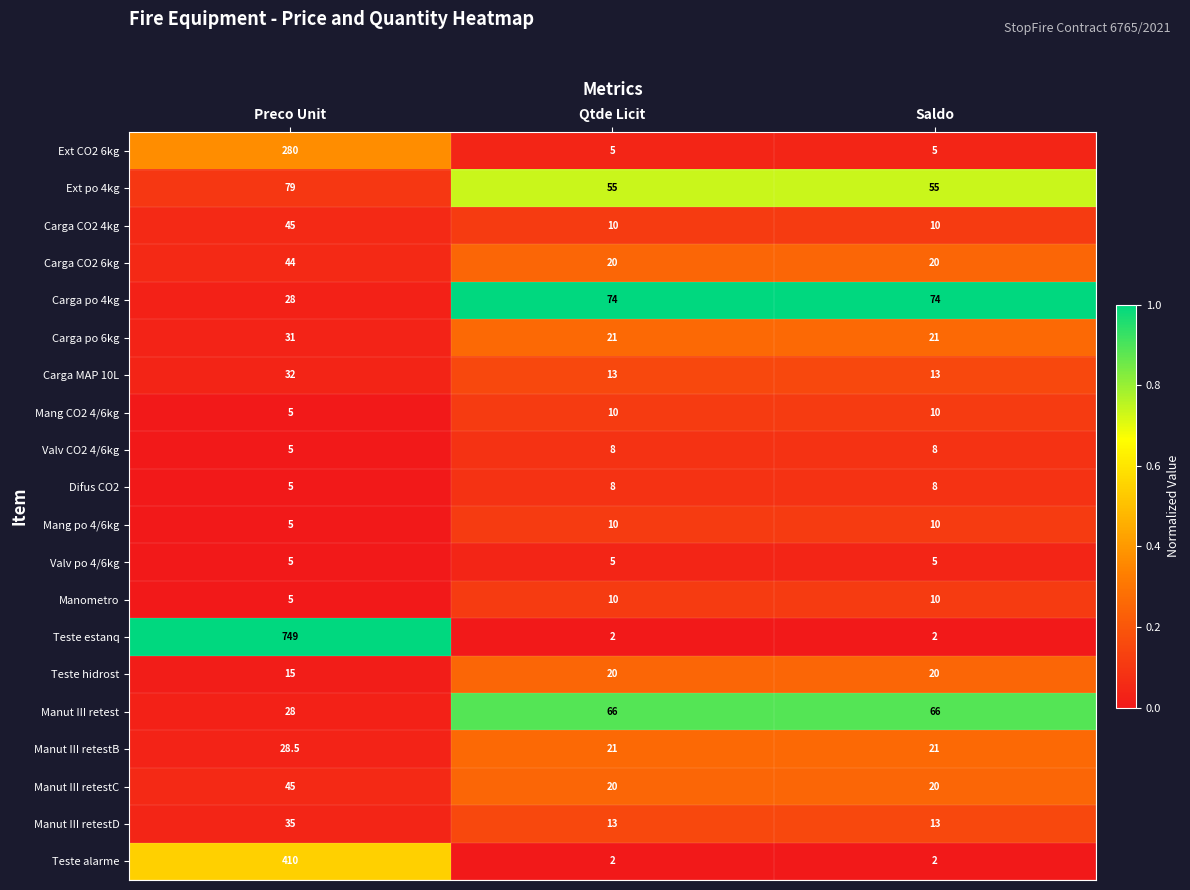

Which series has the largest total across all categories?

Teste estanq